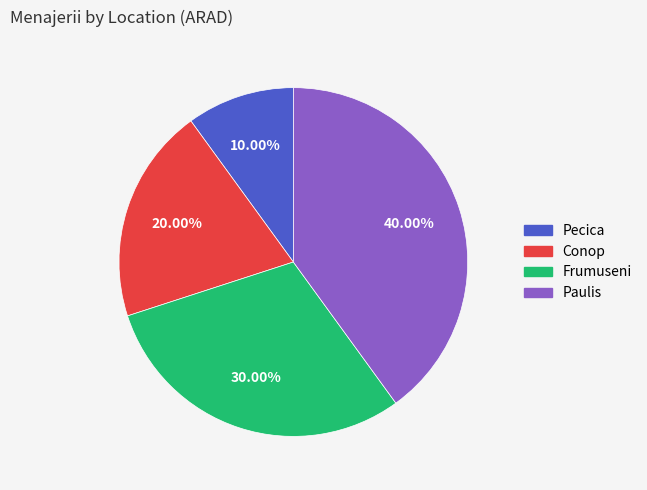

How many slices are in this pie chart?

4